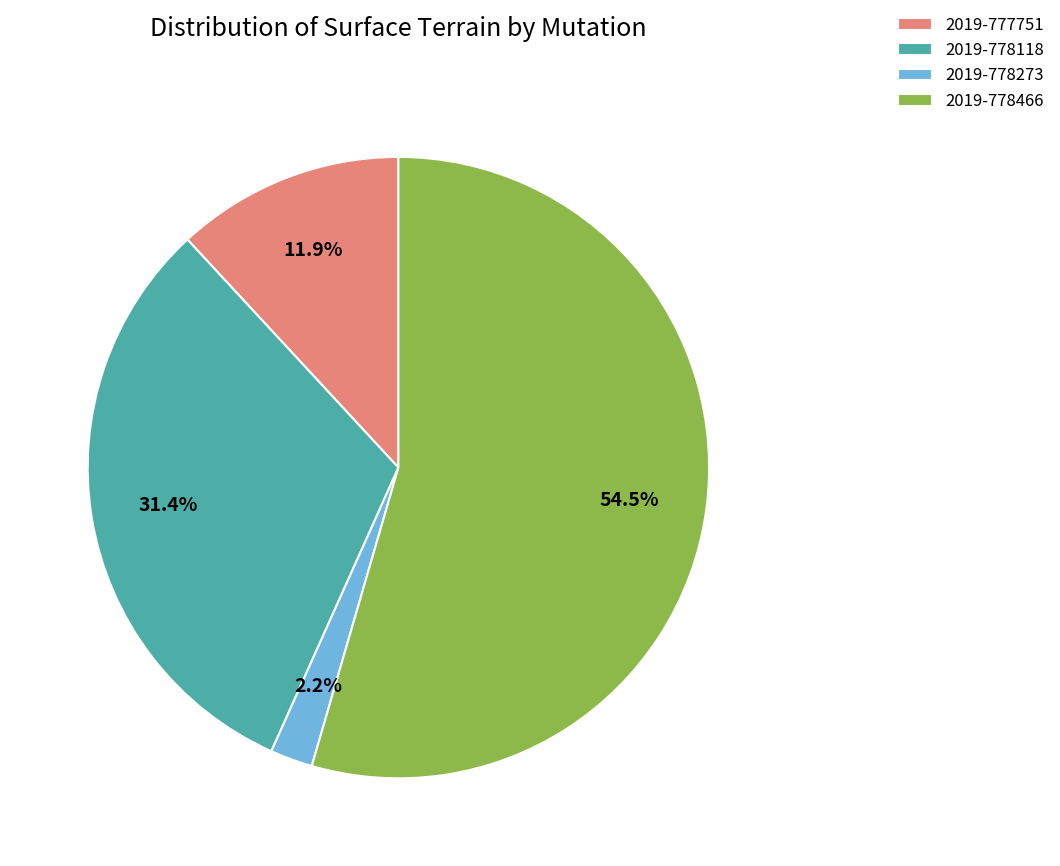

Which slice represents more than half of the pie?

2019-778466